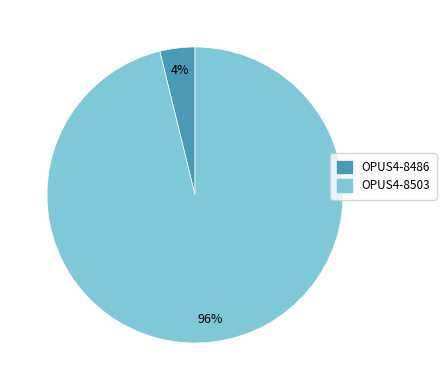

Combined, do OPUS4-8503 and OPUS4-8486 account for over 50%?

Yes